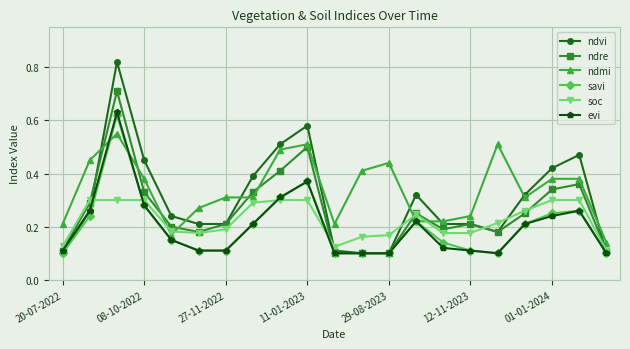

At how many categories does at least one series exceed 0?

21